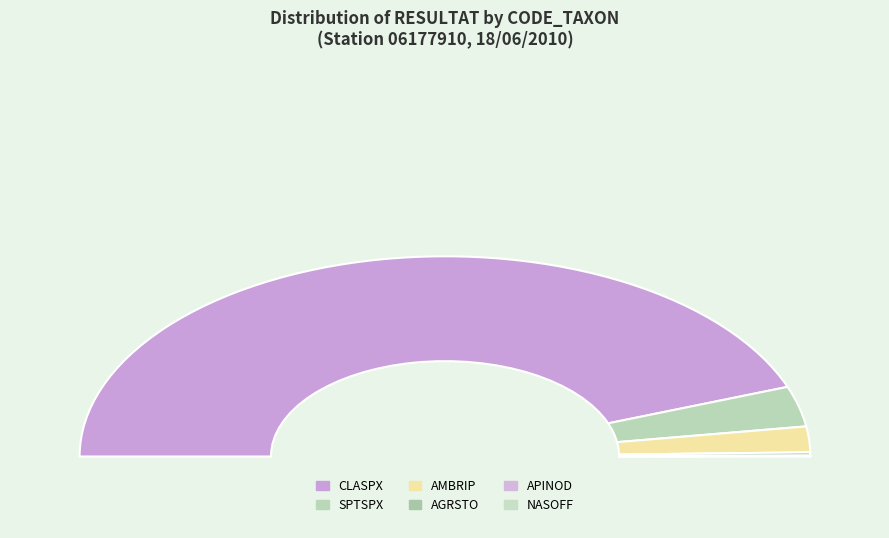

True or false: SPTSPX(F1) accounts for 16% of the total.

False